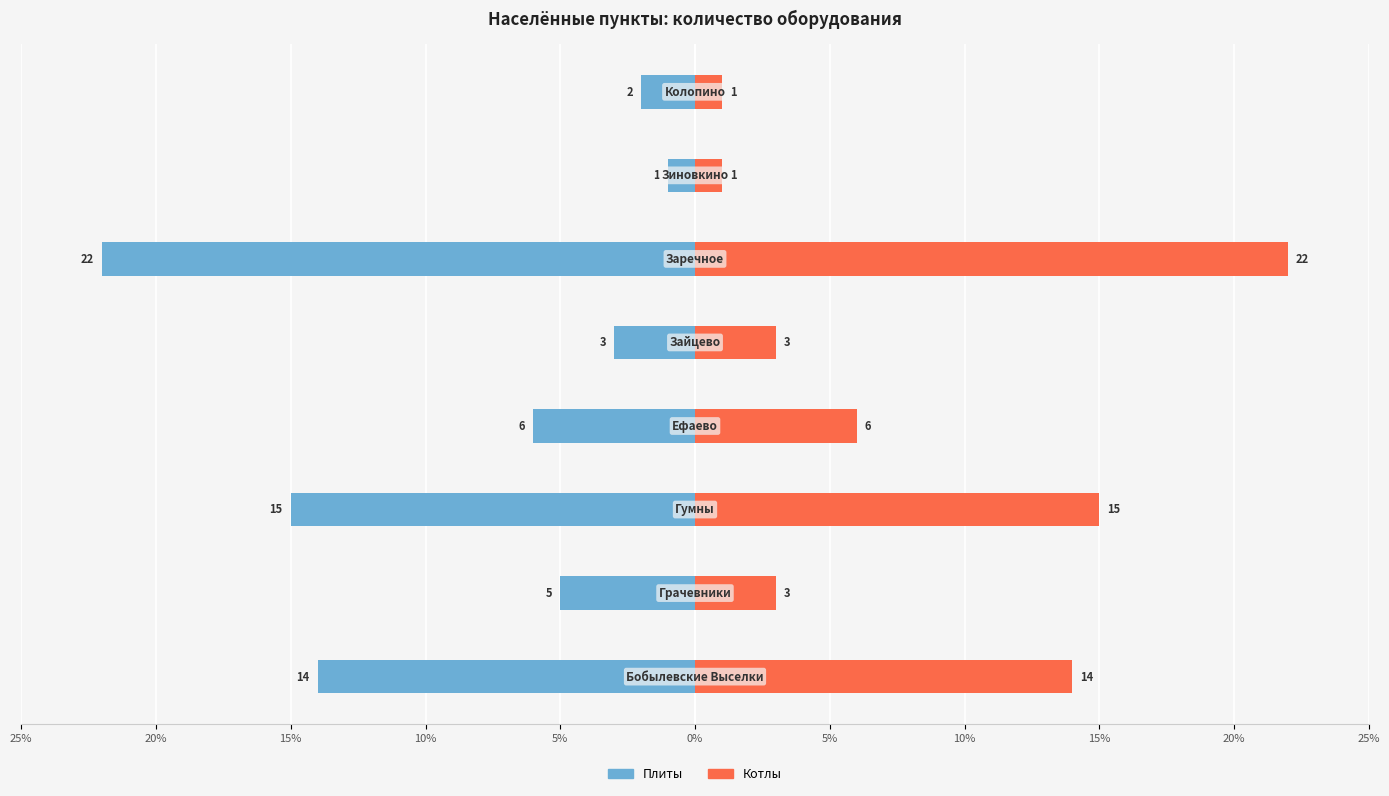

Which series changed the most between 15% and 5%?

Плиты